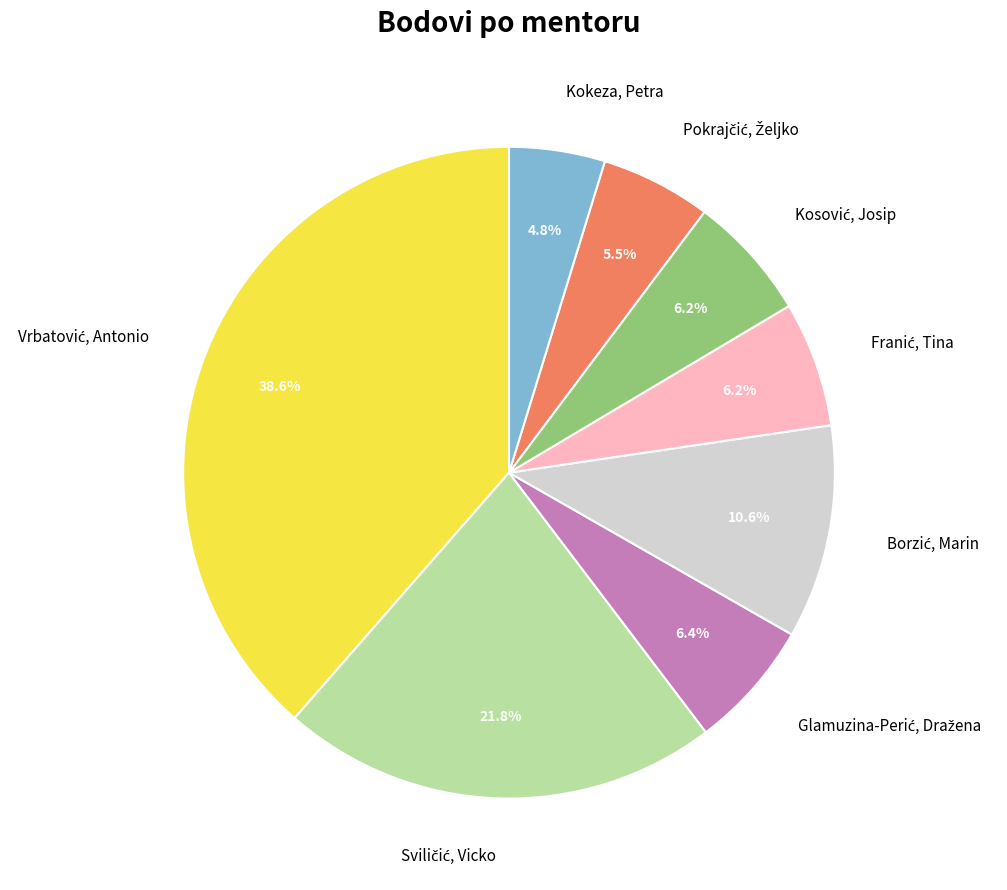

How many segments does this pie chart have?

8